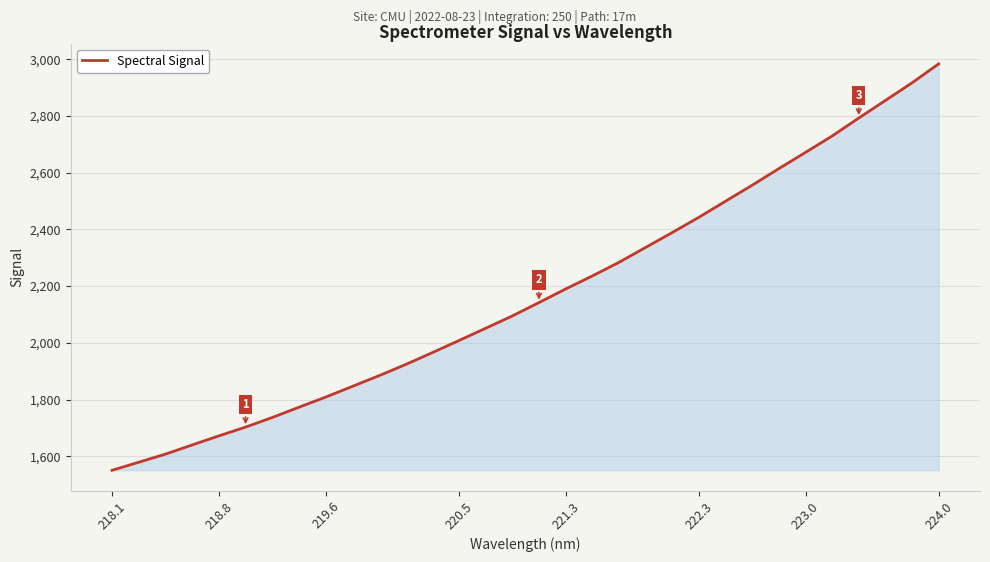

What is the maximum value shown in the chart?

2983.7